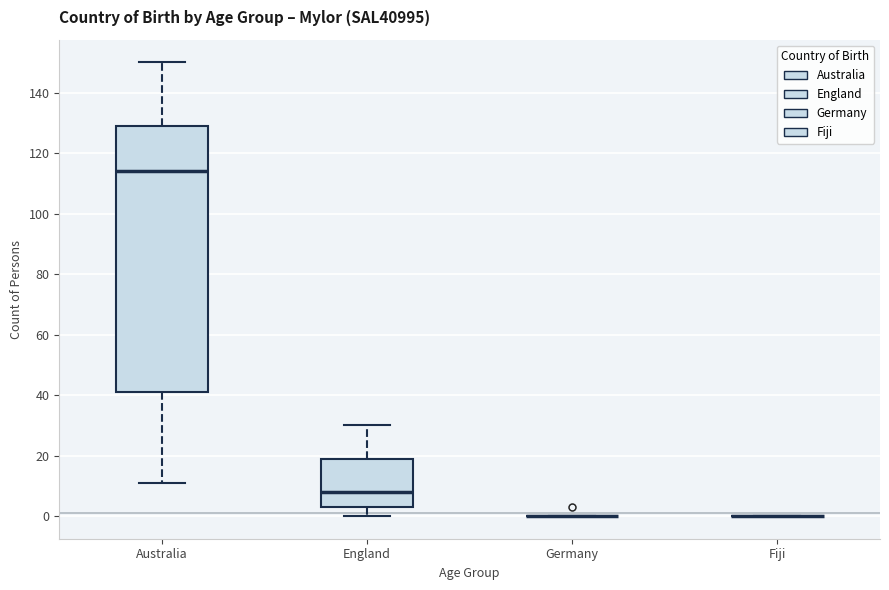

Comparing the boxes themselves (not the whiskers), which one is the tallest?

Australia